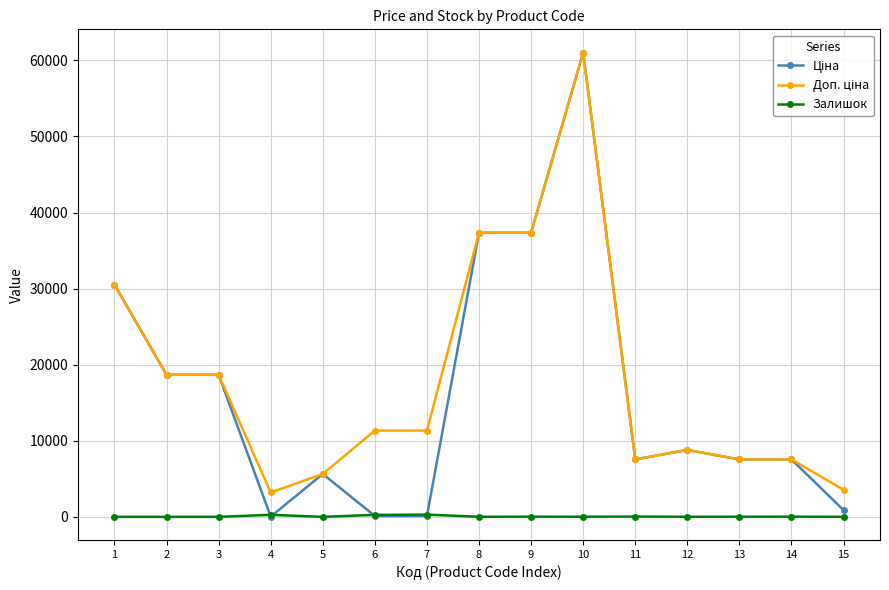

At which category is the sum across all series the highest?

10